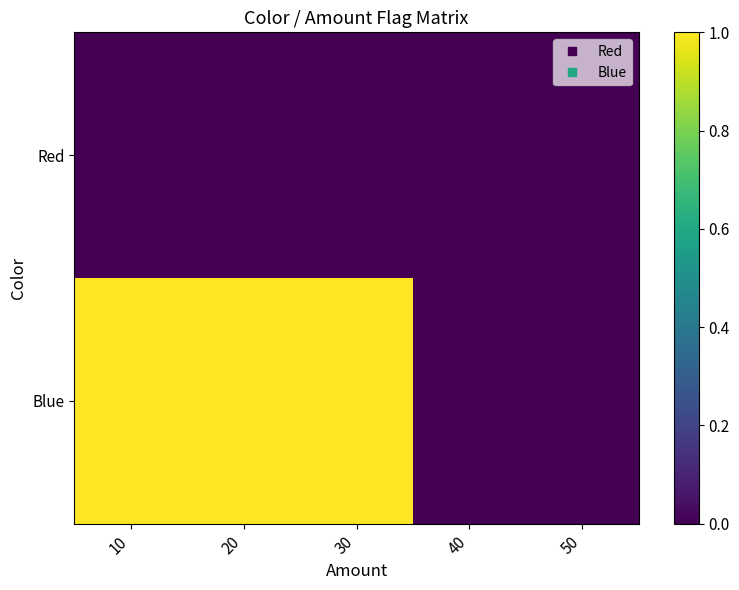

List the series in order of their peak value, highest first.

Blue, Red